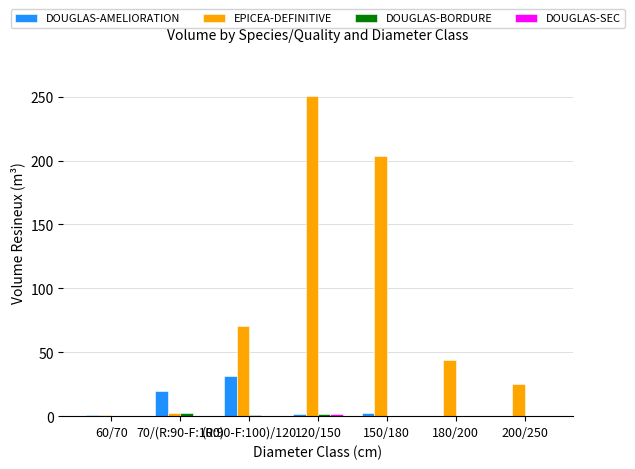

At which label is EPICEA-DEFINITIVE closest to 125?

(R:90-F:100)/120